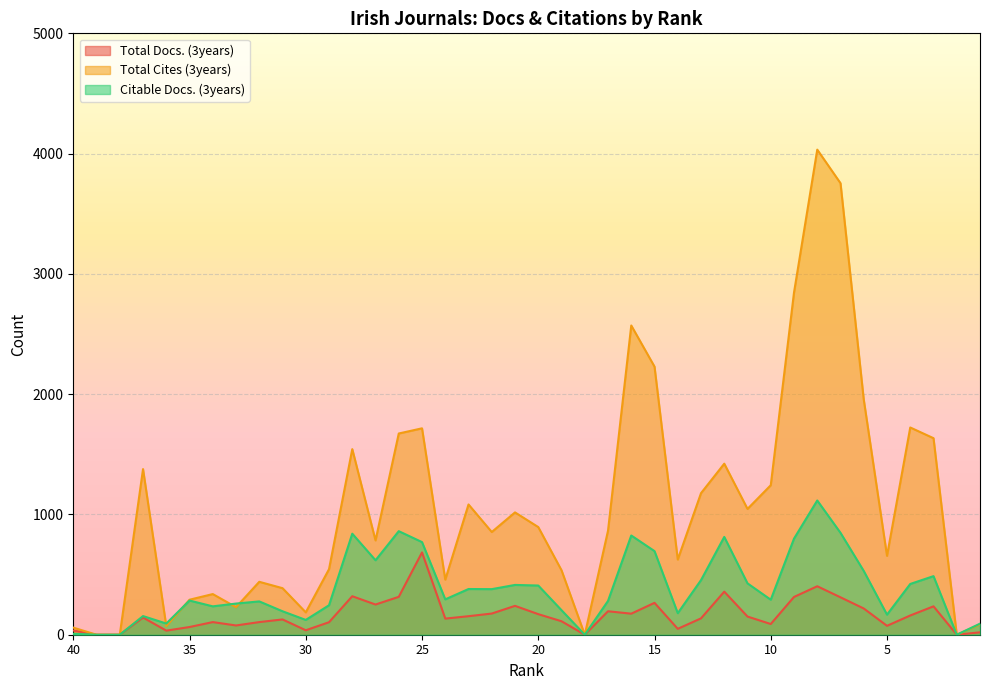

How many interior local peaks does the Citable Docs. (3years) series have?

11